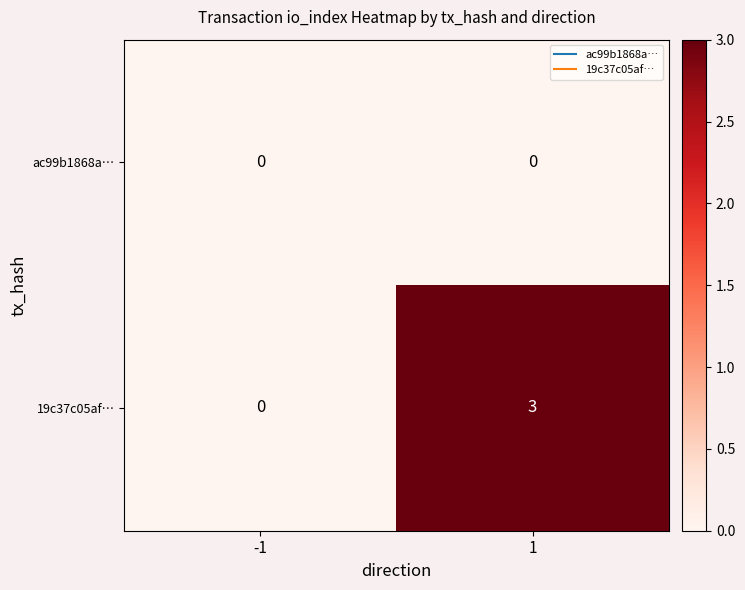

The value of ac99b1868a… at -1 is 0. True or false?

True